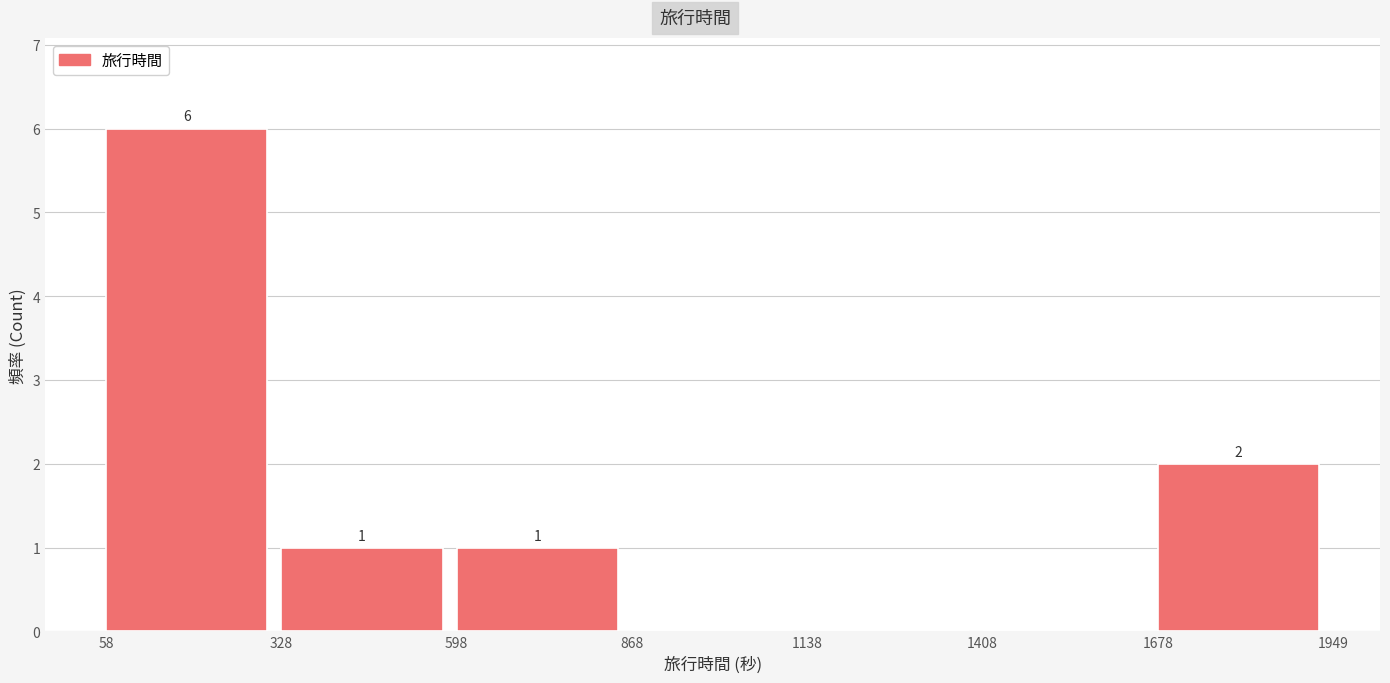

Over which range of the x-axis is the bar tallest?

58 to 328